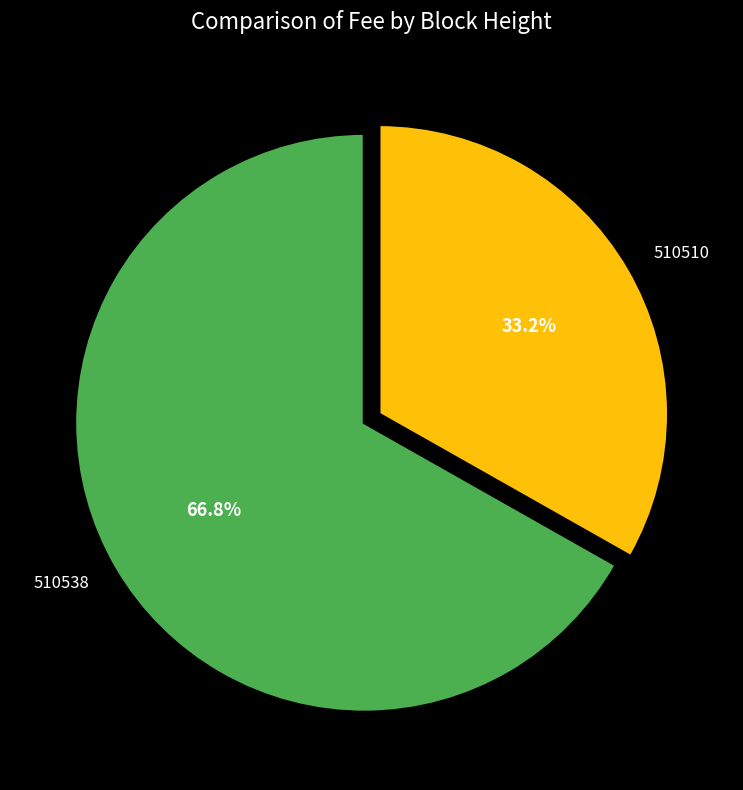

What is the largest slice in the pie chart?

510538